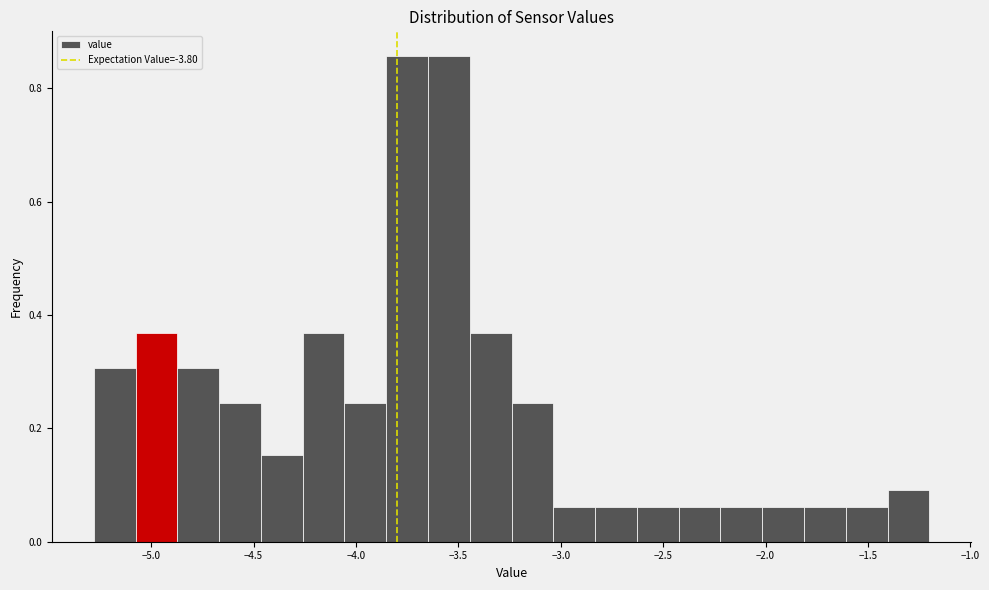

What is the height of the bar covering -2.20 to -2.00 on the x-axis? Neither the bar edges nor the heights are printed on the chart, so give them approximately, as read against the axes.

0.06